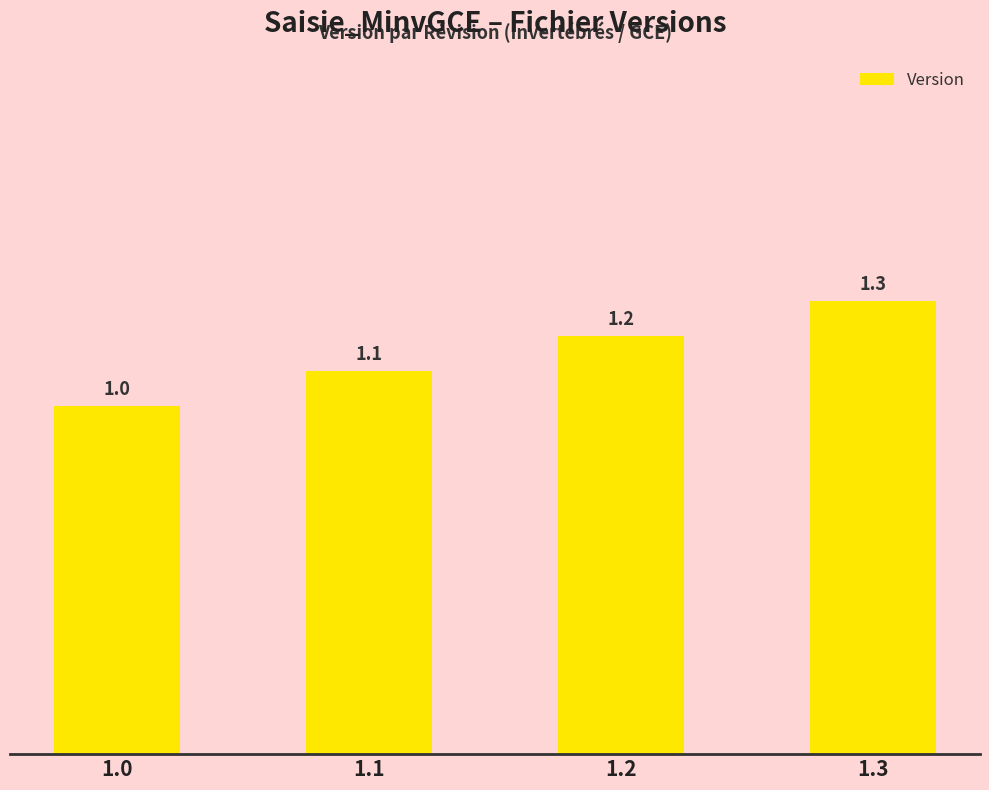

What is the ratio of the value at 1.2 to the value at 1.1?

1.1